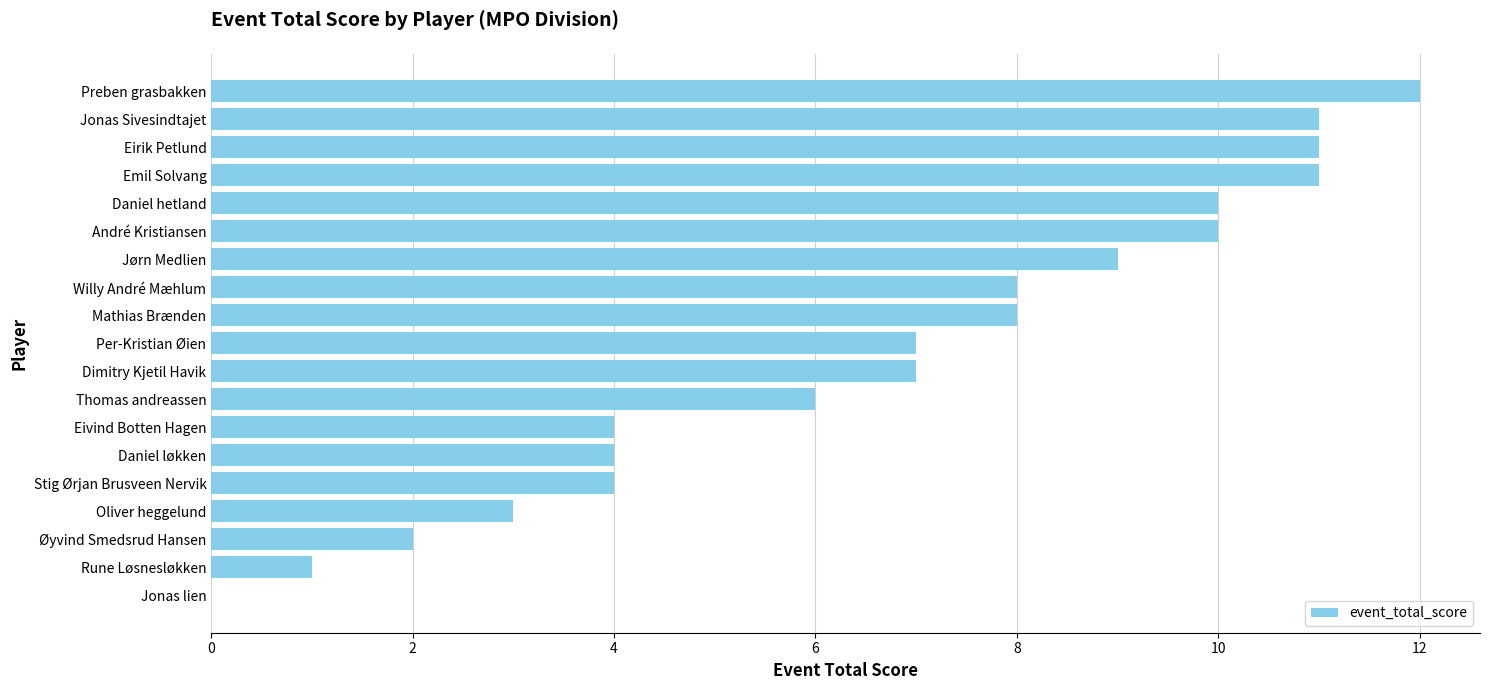

The value at André Kristiansen is 10. True or false?

True